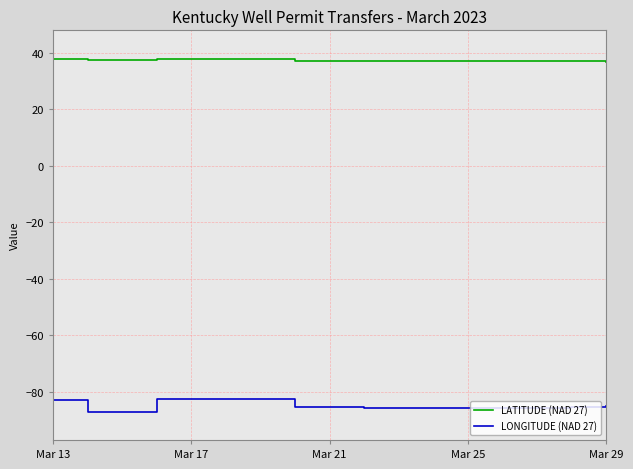

True or false: LATITUDE (NAD 27) has more than 2 interior local peaks.

True